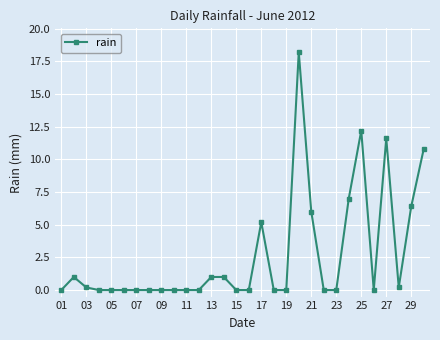

How many data points does each series have?

30